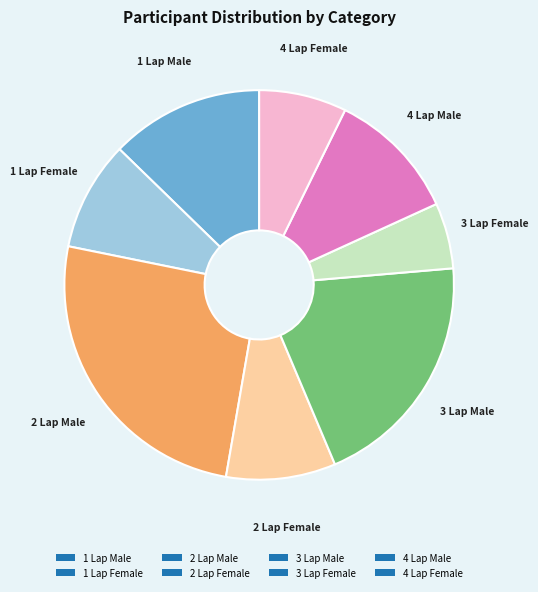

Is the sum of 2 Lap Female and 3 Lap Male greater than half?

No